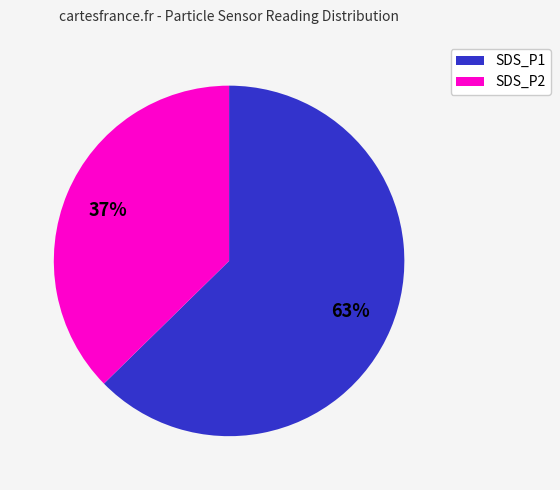

Count the number of slices in the pie.

2